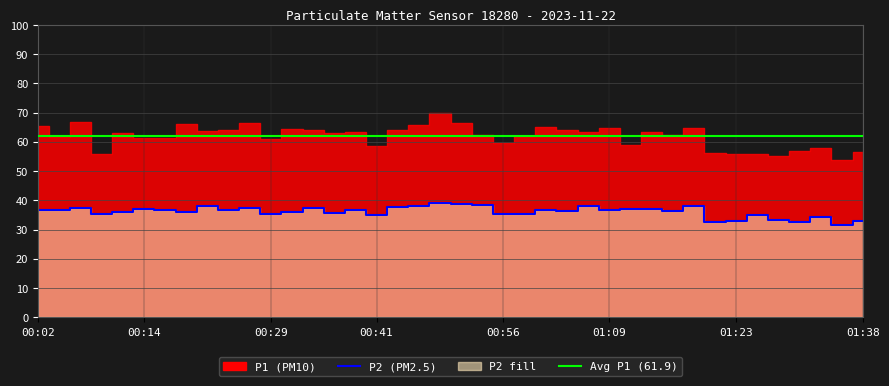

At which label does the data first exceed 36?

00:02